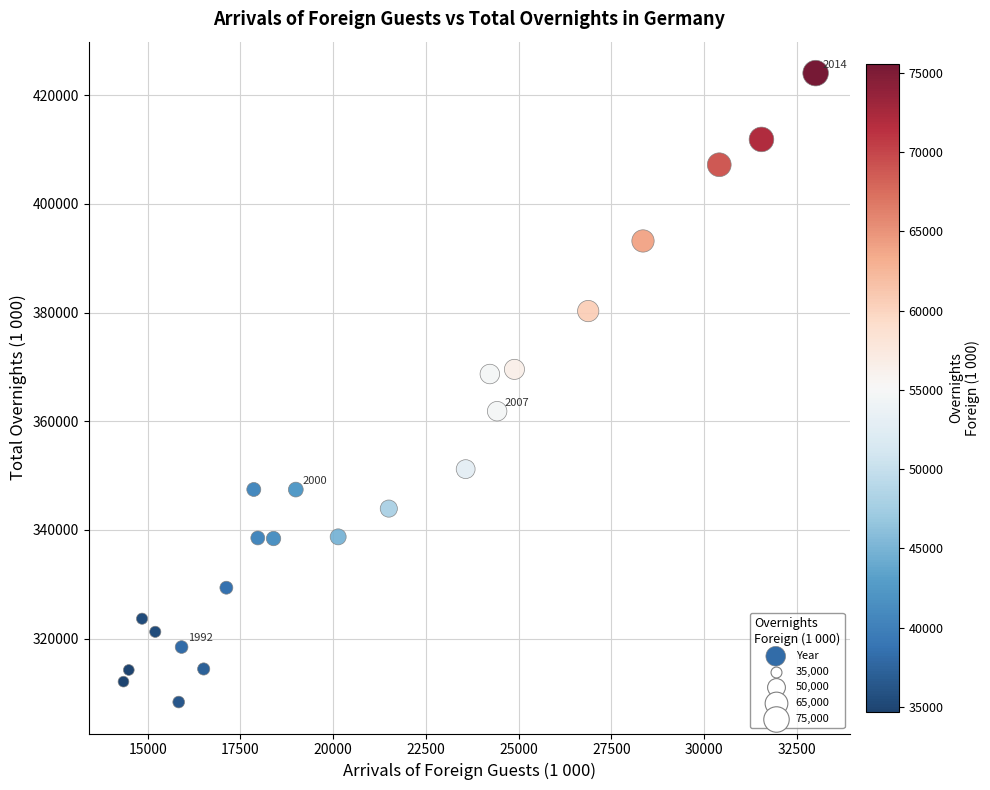

What is the range of Y values (max minus min)?

115741.5